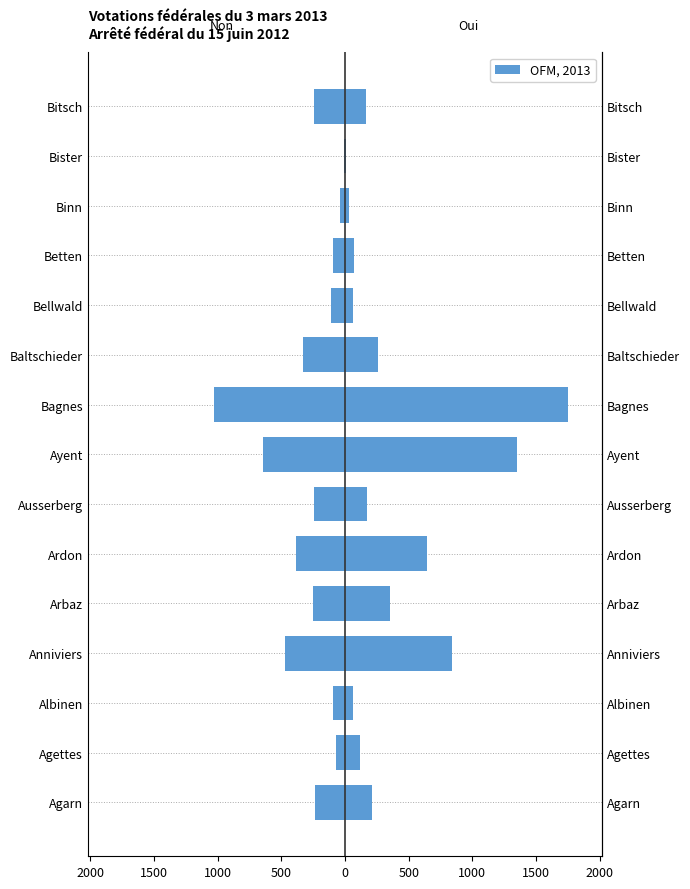

How many bars are there in each group?

2